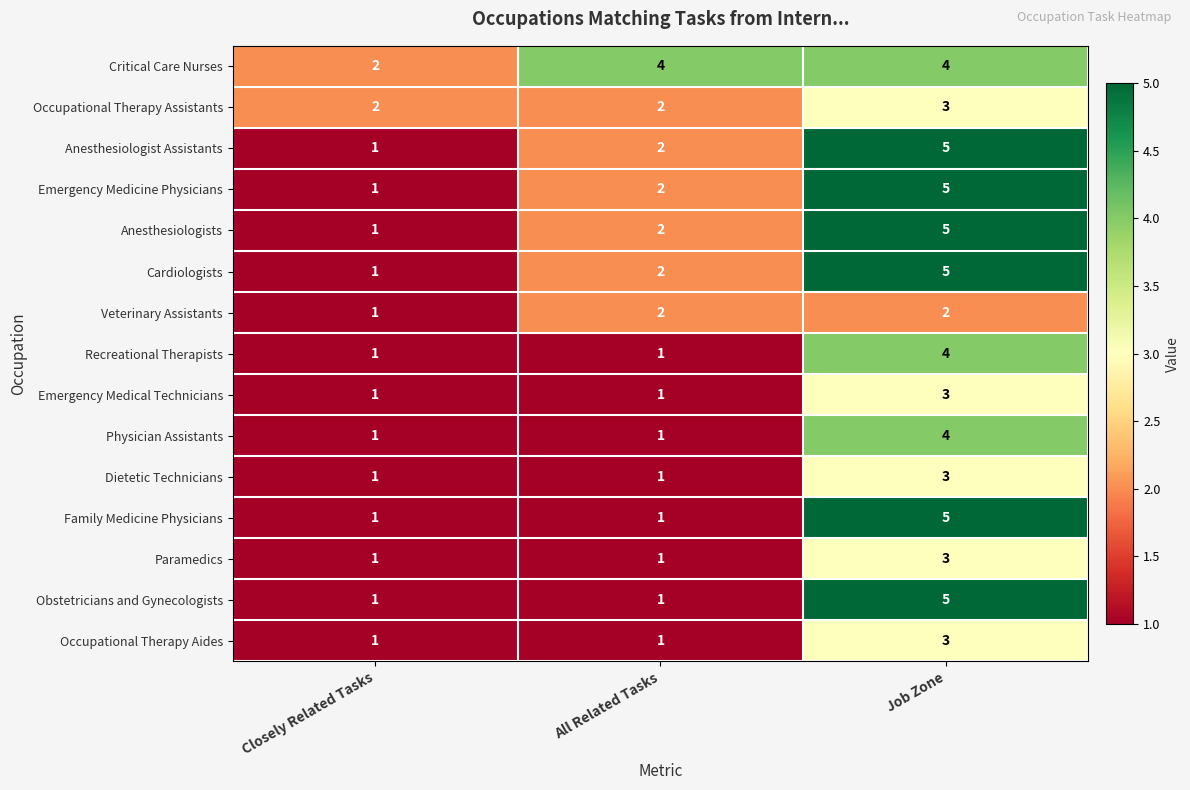

At which category is the sum across all series the highest?

Job Zone